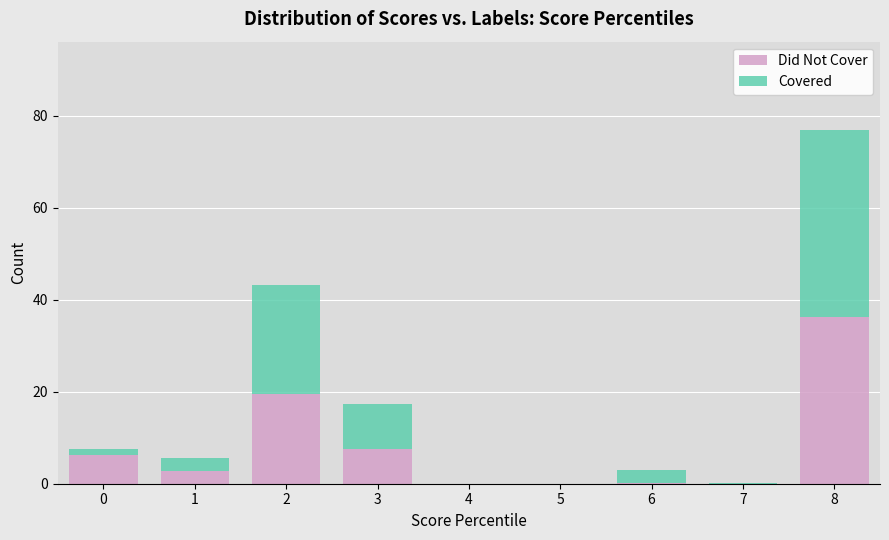

Which category has the highest value in the Did Not Cover series?

8